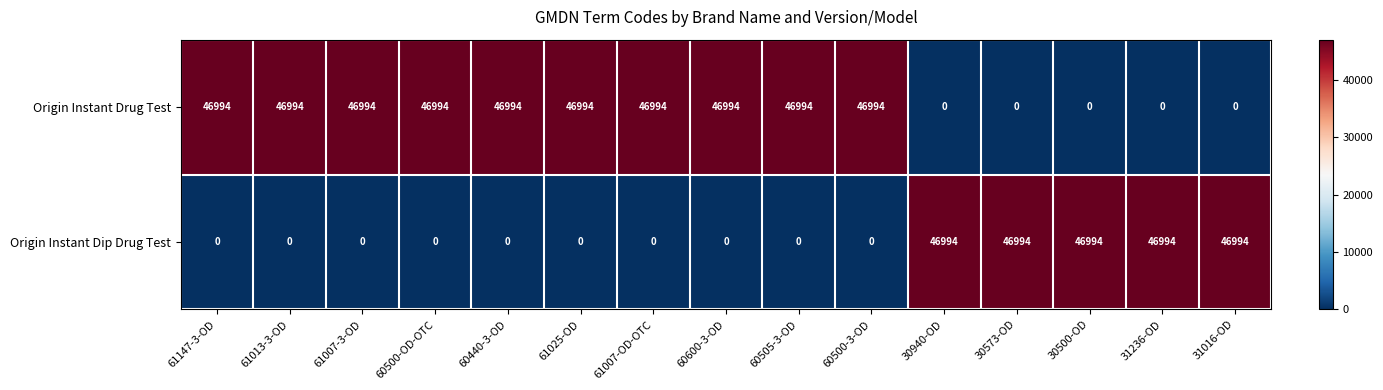

List the series in order of their overall mean, lowest first.

Origin Instant Dip Drug Test, Origin Instant Drug Test